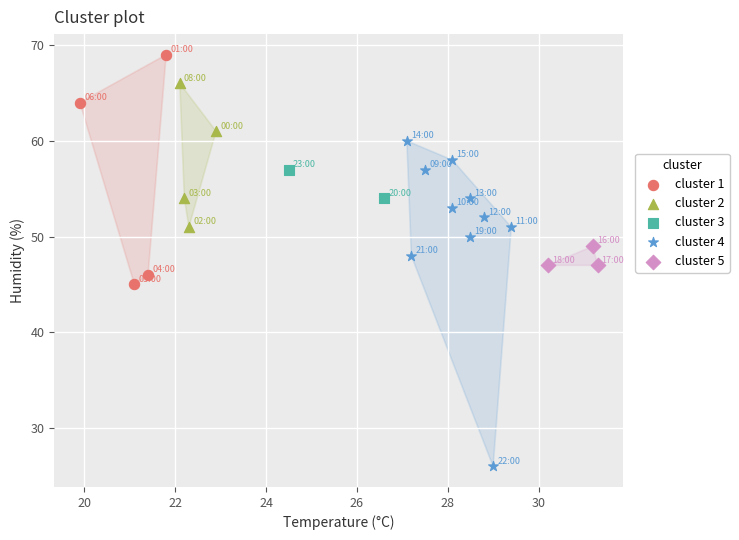

What are all the series names shown in the legend?

cluster 1, cluster 2, cluster 3, cluster 4, cluster 5